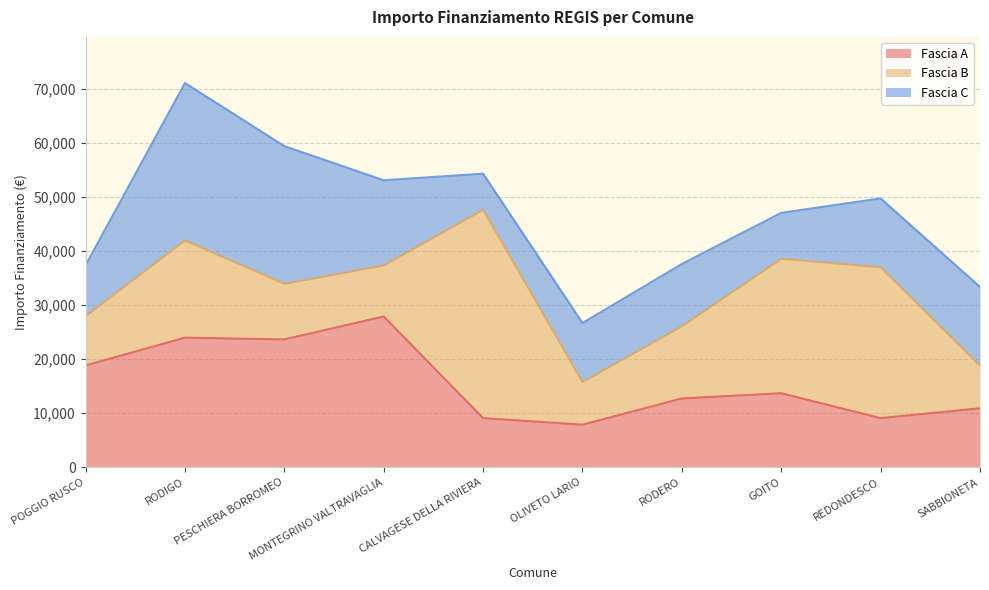

Where do Fascia B and Fascia C first cross each other?

MONTEGRINO VALTRAVAGLIA and CALVAGESE DELLA RIVIERA